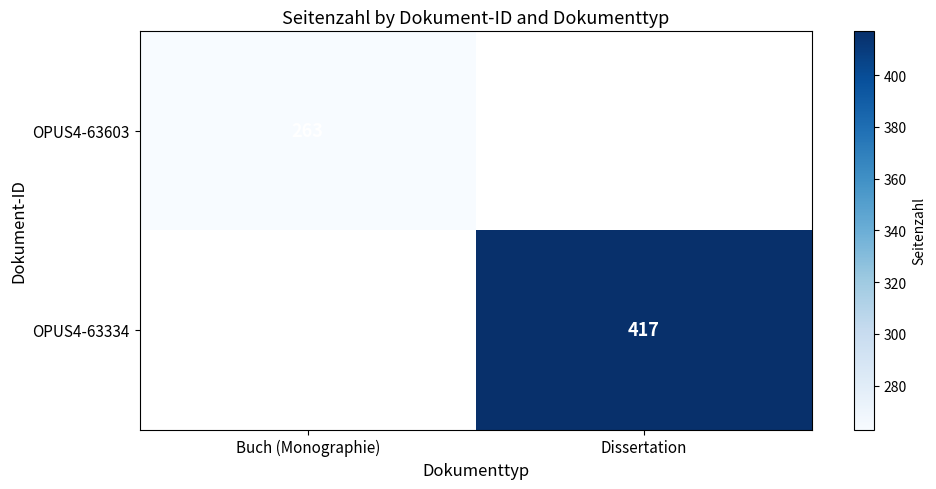

What is the smallest value displayed?

263.0